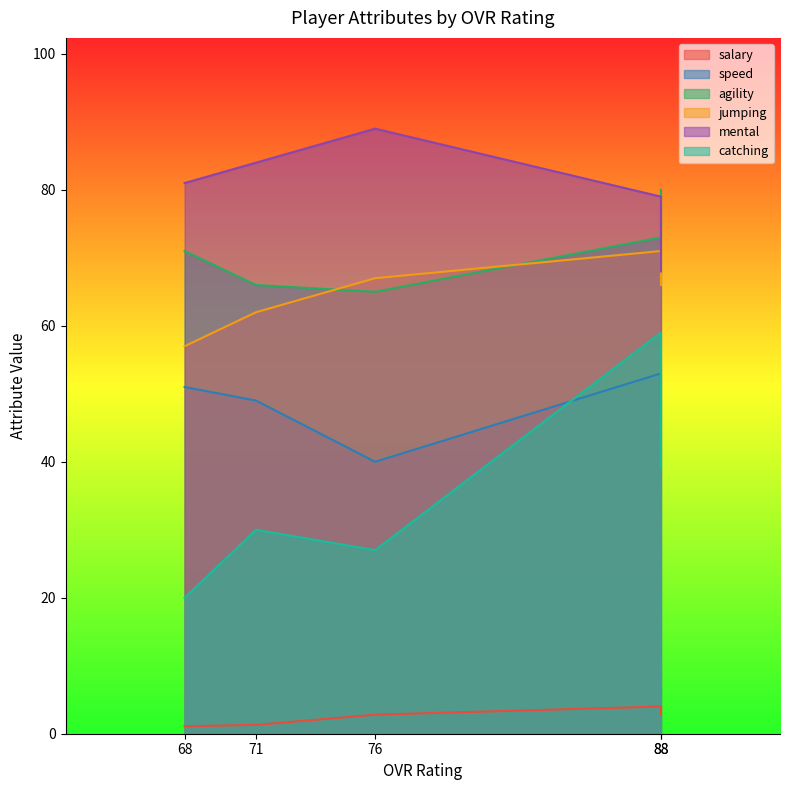

What is the value of the catching point at the 3rd from the left?

27.0